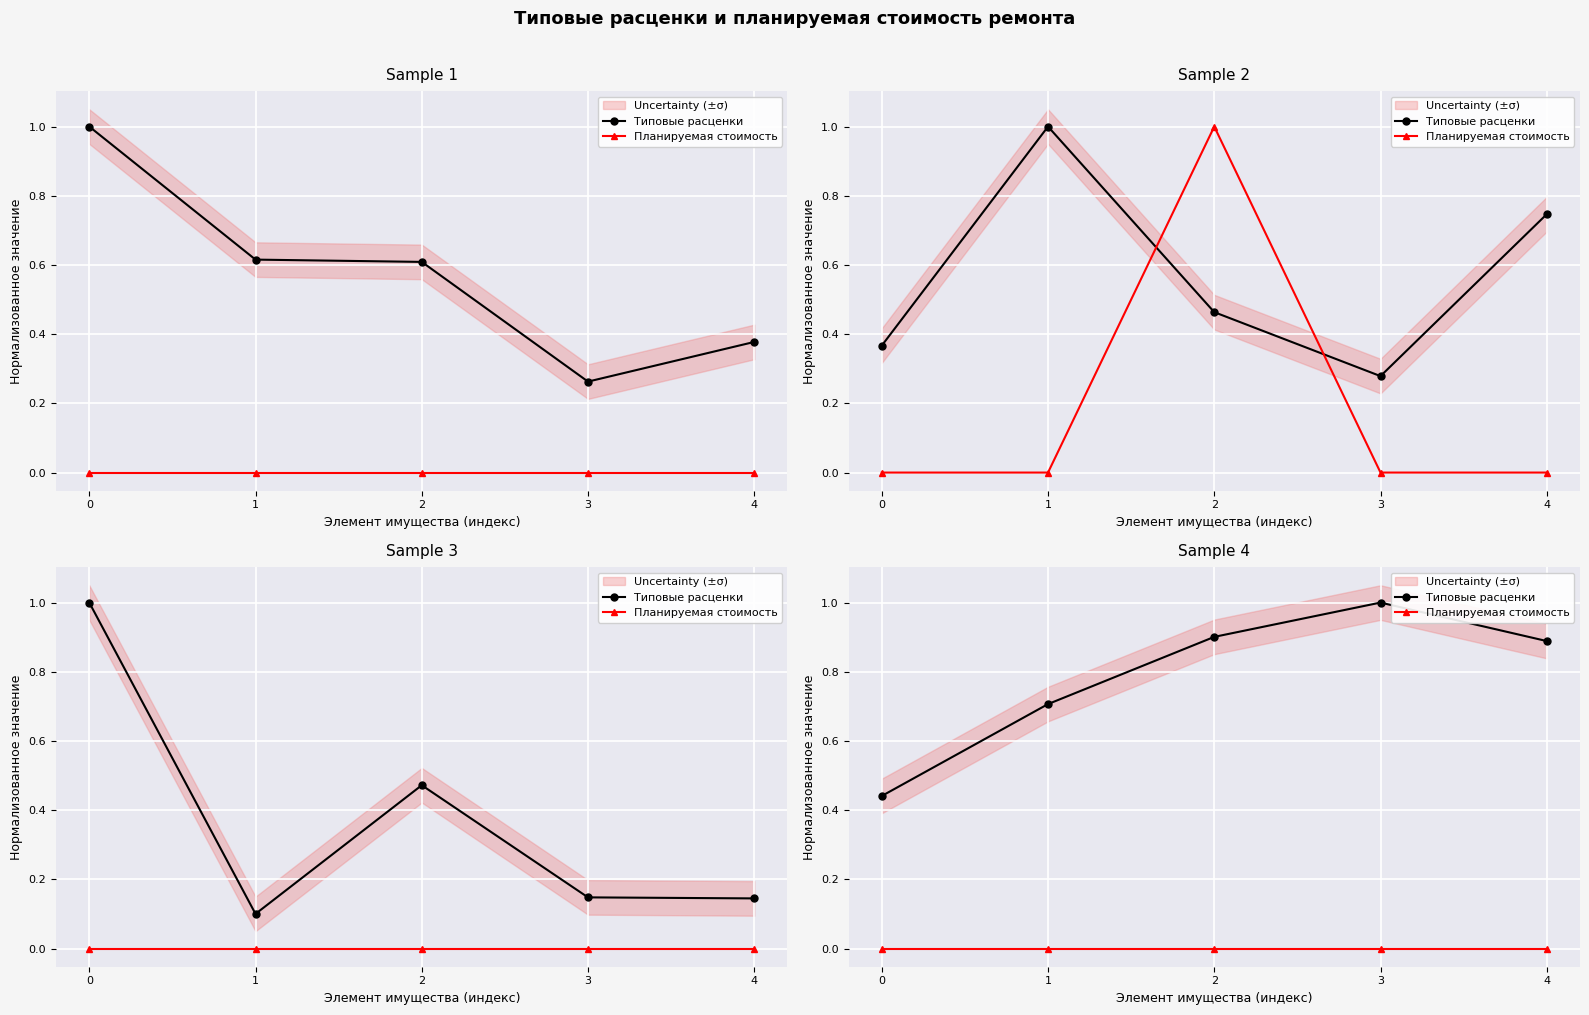

What is the value of the Типовые расценки point at the 3rd from the left?

0.9